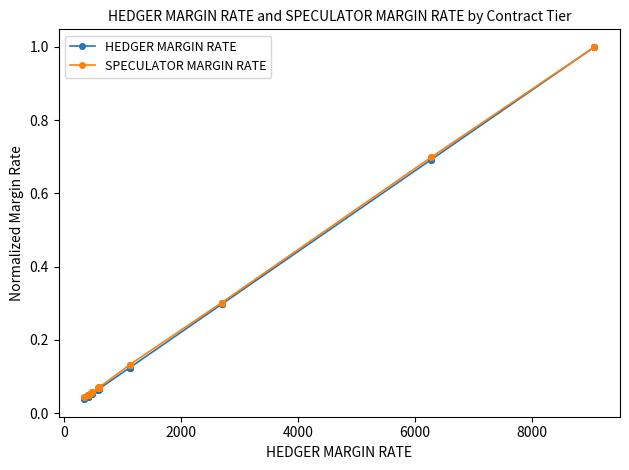

True or false: HEDGER MARGIN RATE has more than 2 points higher than both neighbors.

False